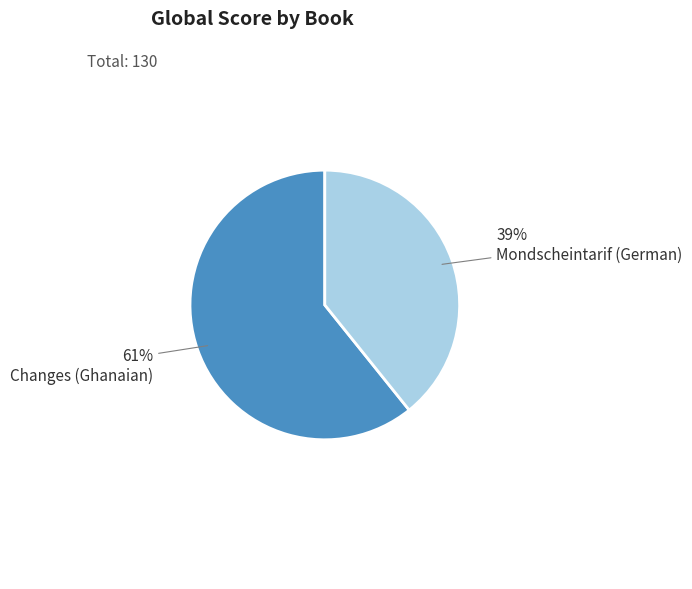

Approximately how many times larger is the value at Mondscheintarif (German) compared to Changes (Ghanaian)?

0.6